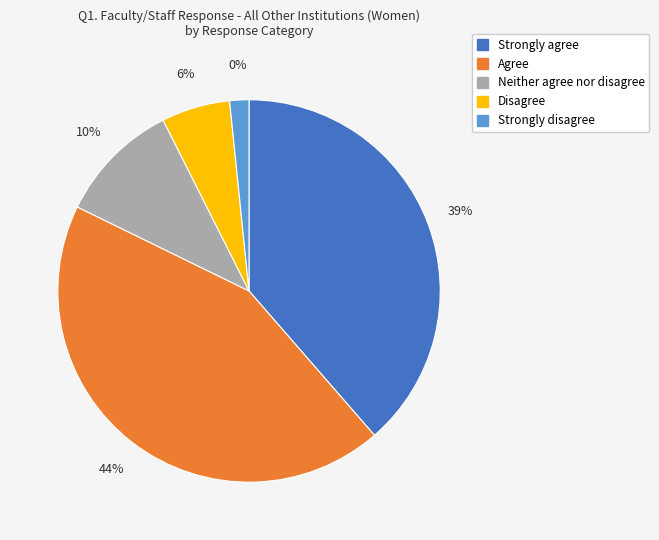

What percentage is the Agree slice, to the nearest percent?

44%